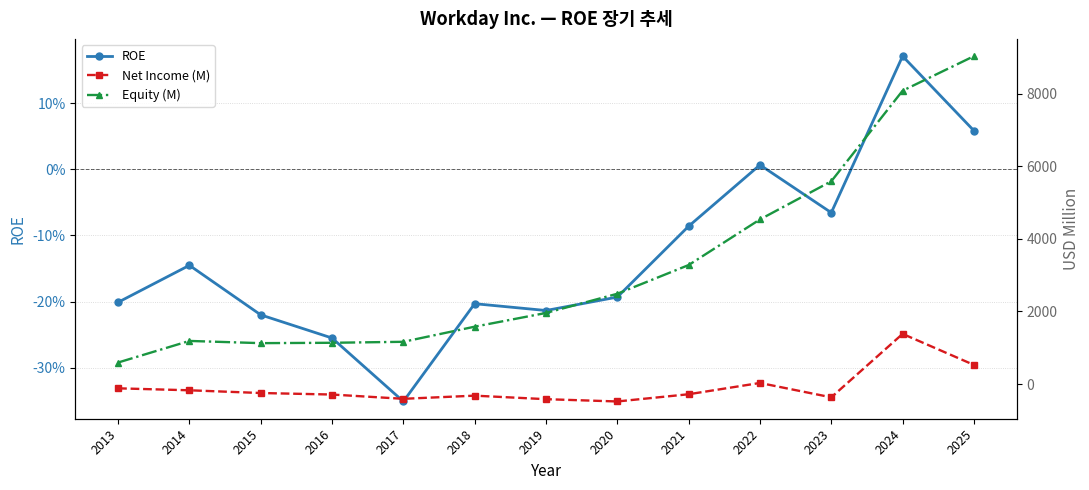

Does the chart have visible grid lines?

Yes